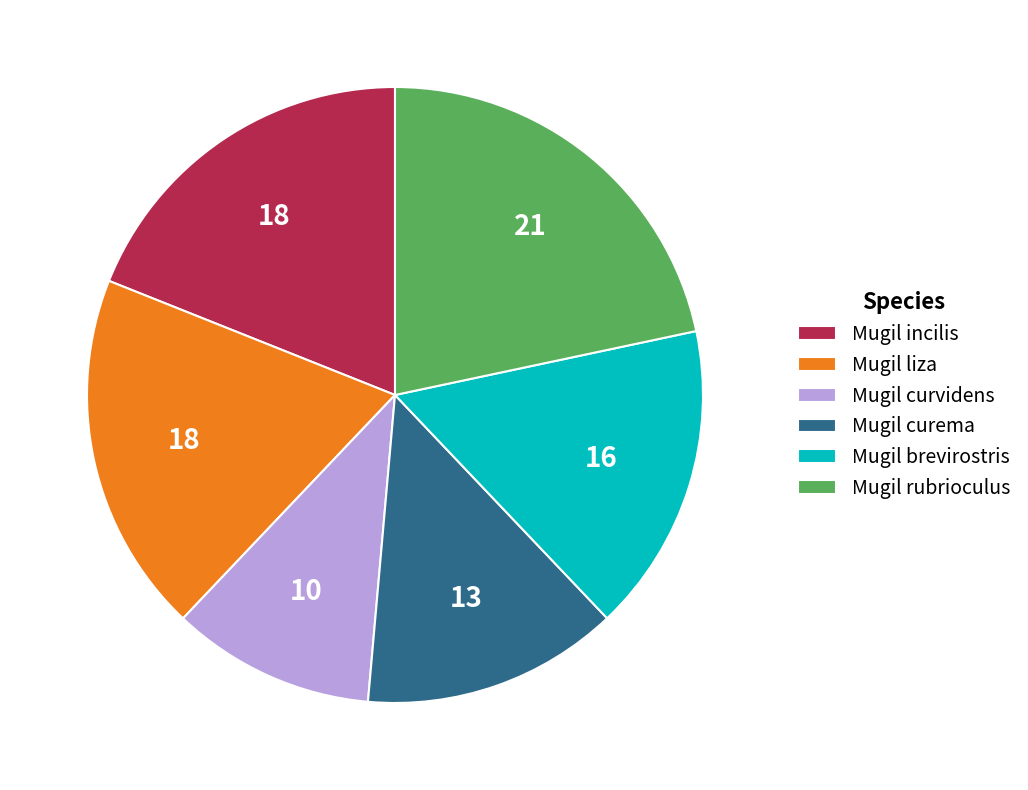

Combined, do Mugil rubrioculus and Mugil brevirostris account for over 50%?

No